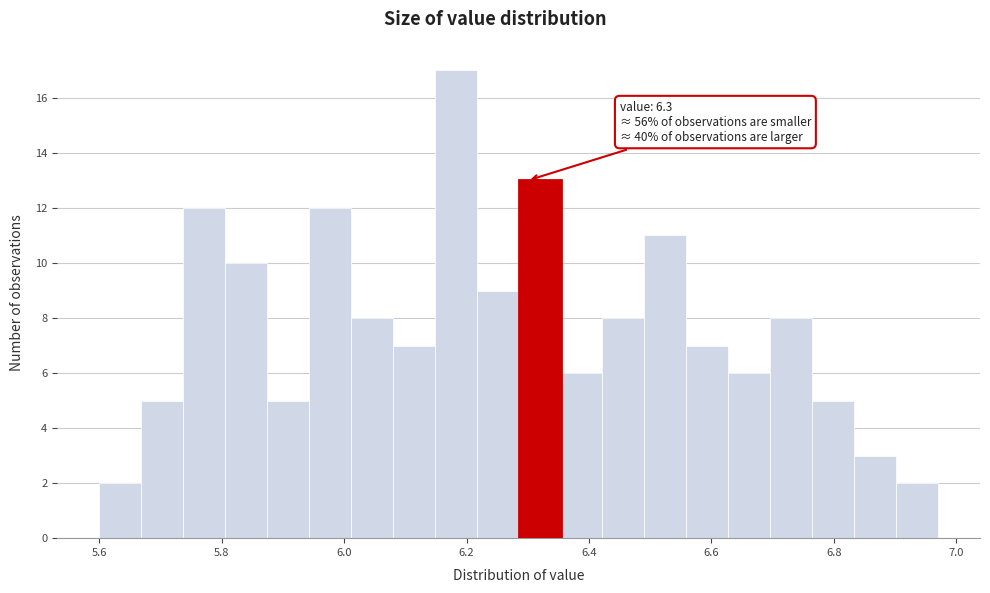

Around what value on the x-axis is the tallest bar? Give the approximate position of its centre, as read against the axis.

6.18